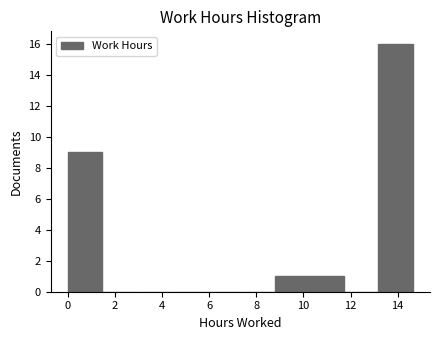

Over which range of the x-axis is the bar tallest?

13.2 to 14.6